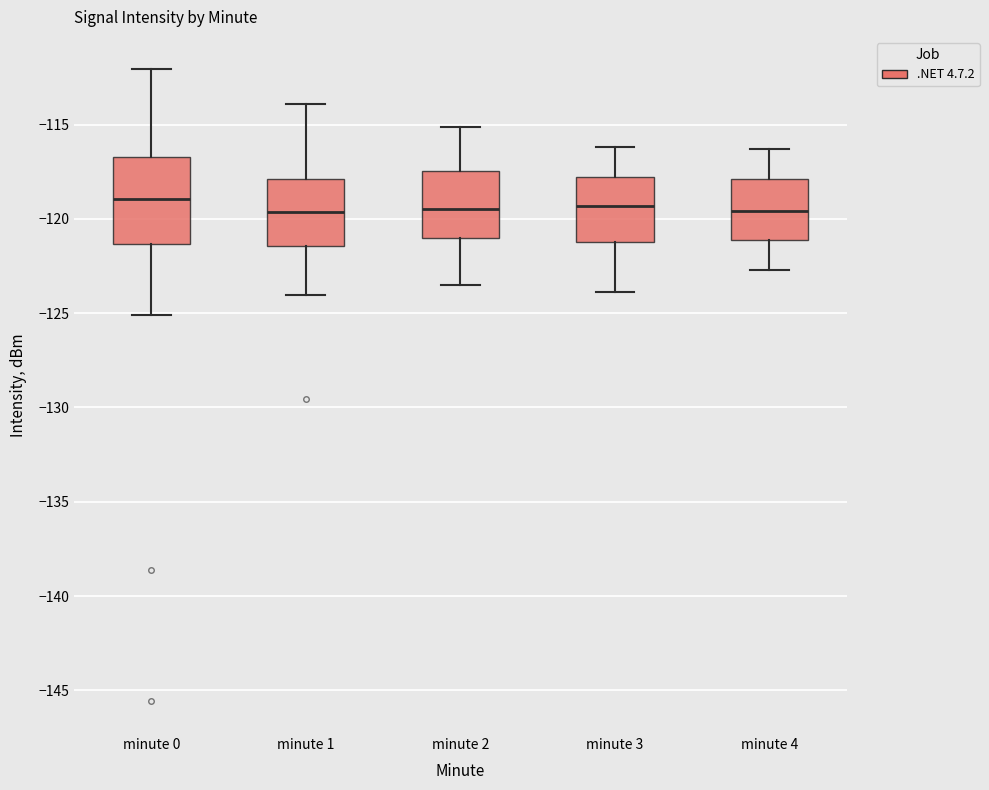

Comparing the boxes themselves (not the whiskers), which one is the tallest?

minute 0